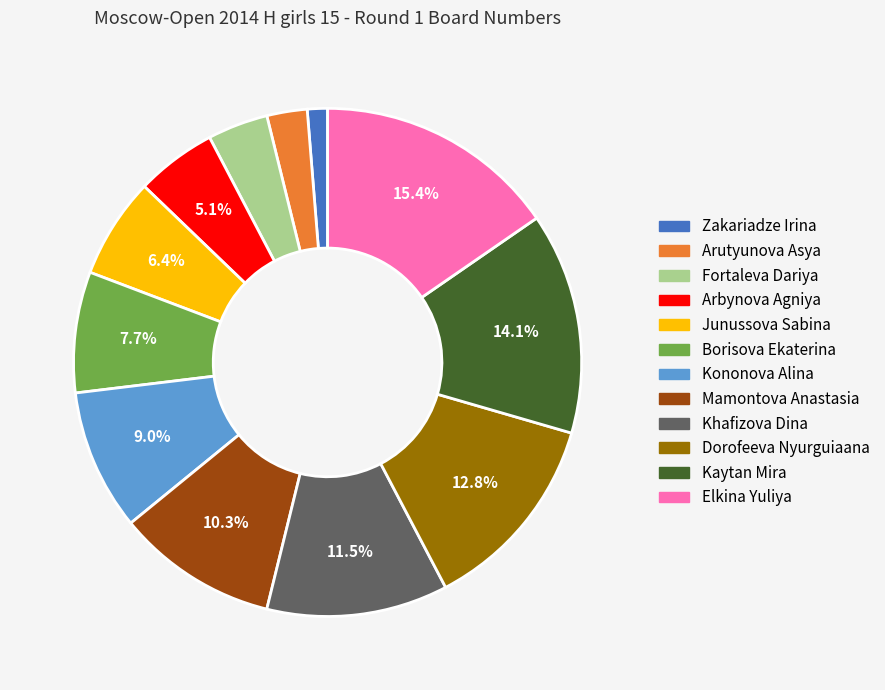

To the nearest percent, what is the combined percentage of Kononova Alina and Arutyunova Asya?

12%